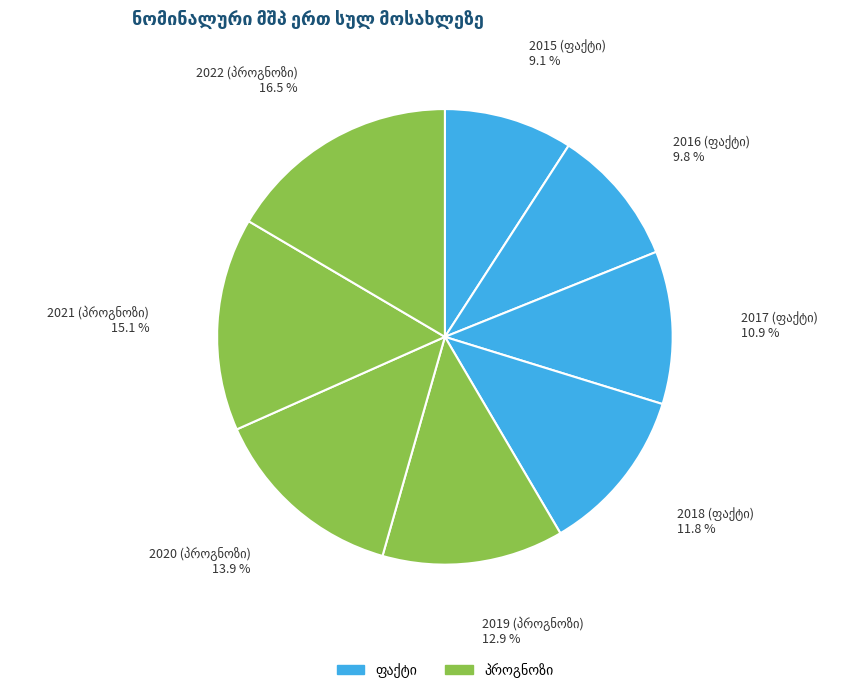

Which category has the smallest portion of the pie?

2015